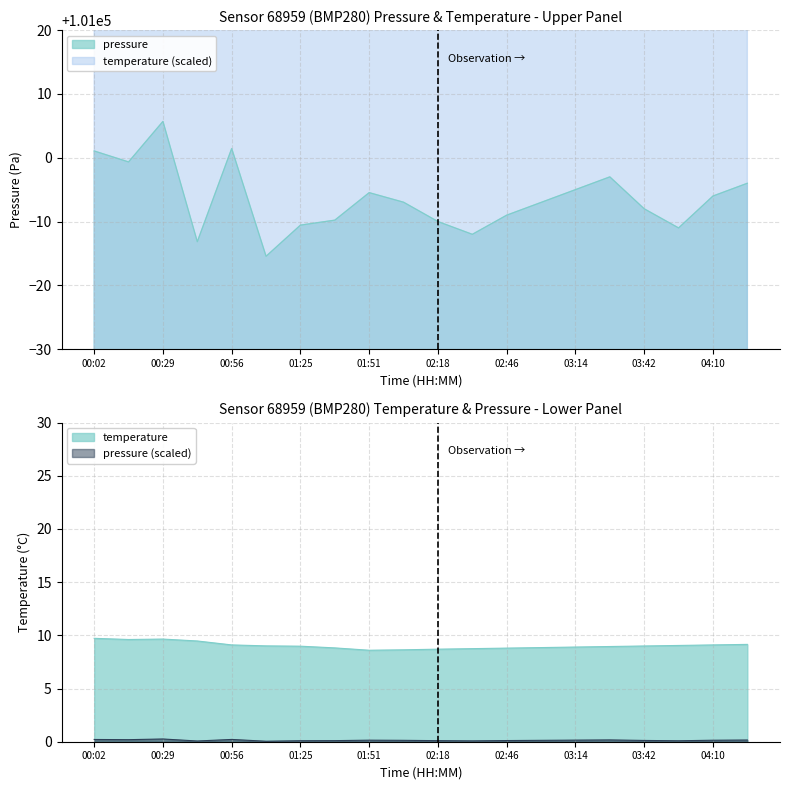

True or false: temperature and pressure intersect in this chart.

False